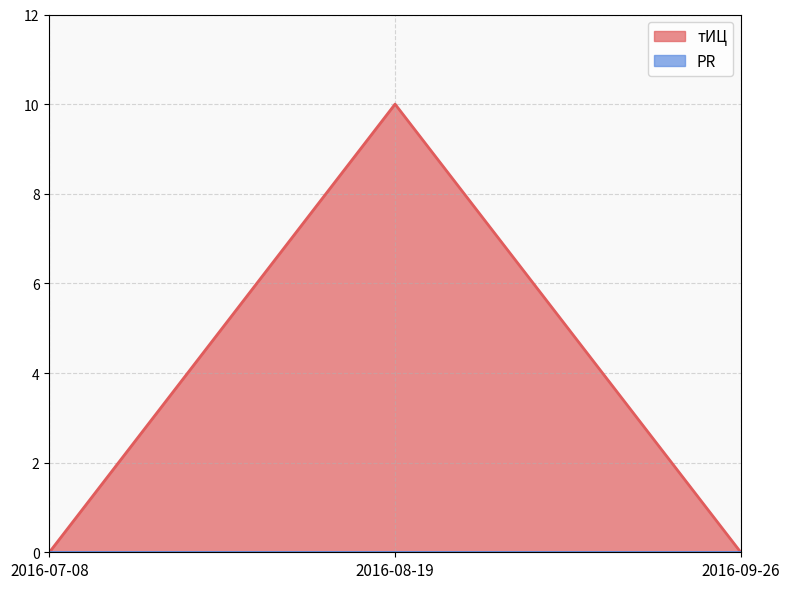

List the labels in order of value, largest first.

2016-08-19, 2016-07-08, 2016-09-26